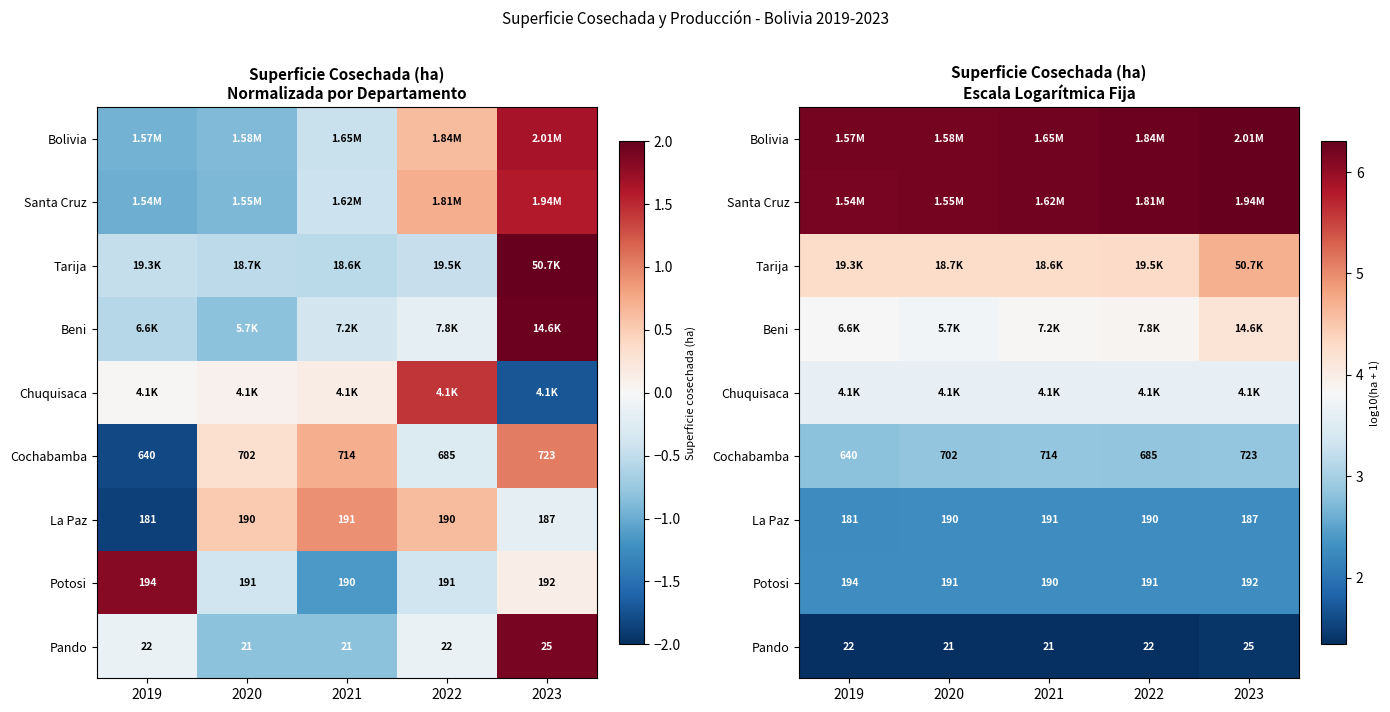

Rank the series by their maximum value, from highest to lowest.

Bolivia, Santa Cruz, Tarija, Beni, Chuquisaca, Cochabamba, Potosi, La Paz, Pando